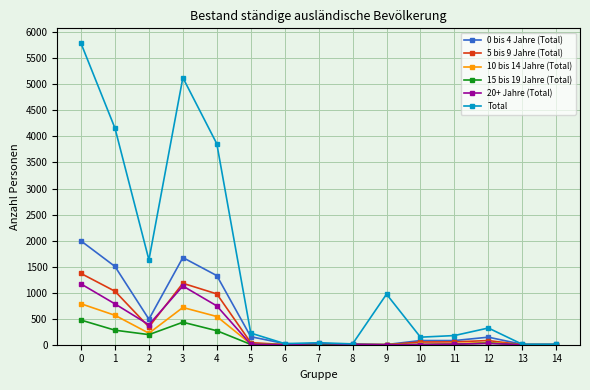

What is the total value across all series at 9?

977